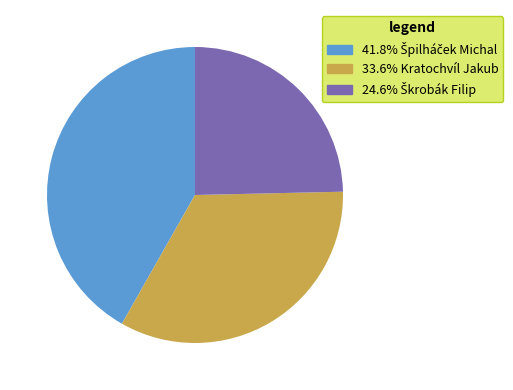

Is there a majority slice in this chart?

No